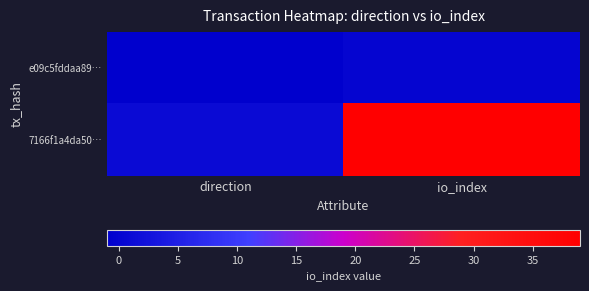

At which category does the chart reach its minimum across all series?

direction